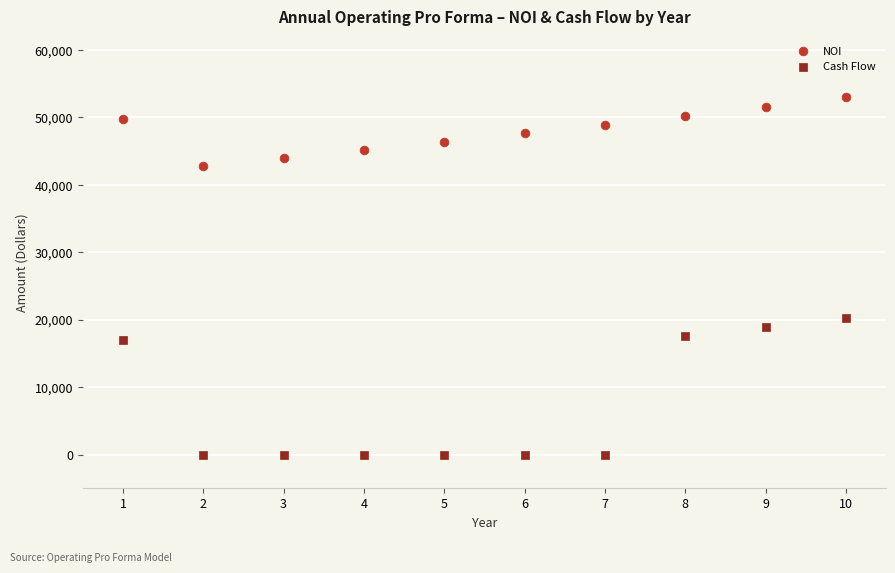

Across all series, what Y value is closest to 26506?

20283.4